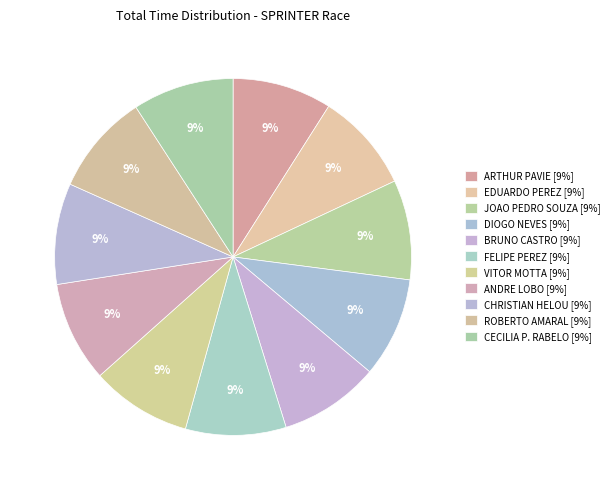

Between FELIPE PEREZ and DIOGO NEVES, which is larger?

FELIPE PEREZ